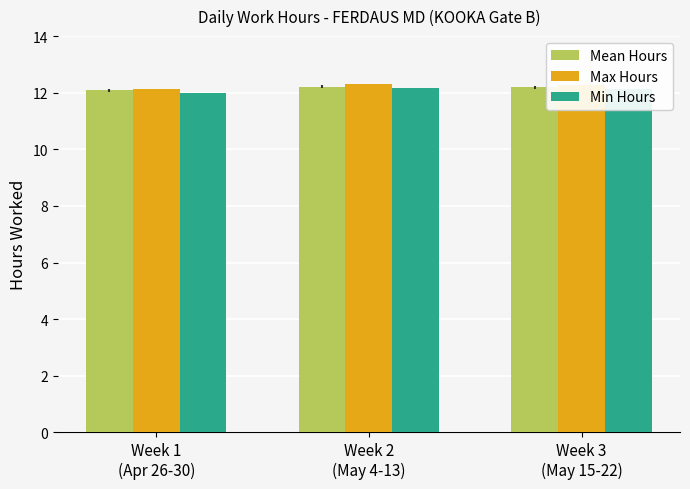

What is the sum of all Min Hours values?

36.3